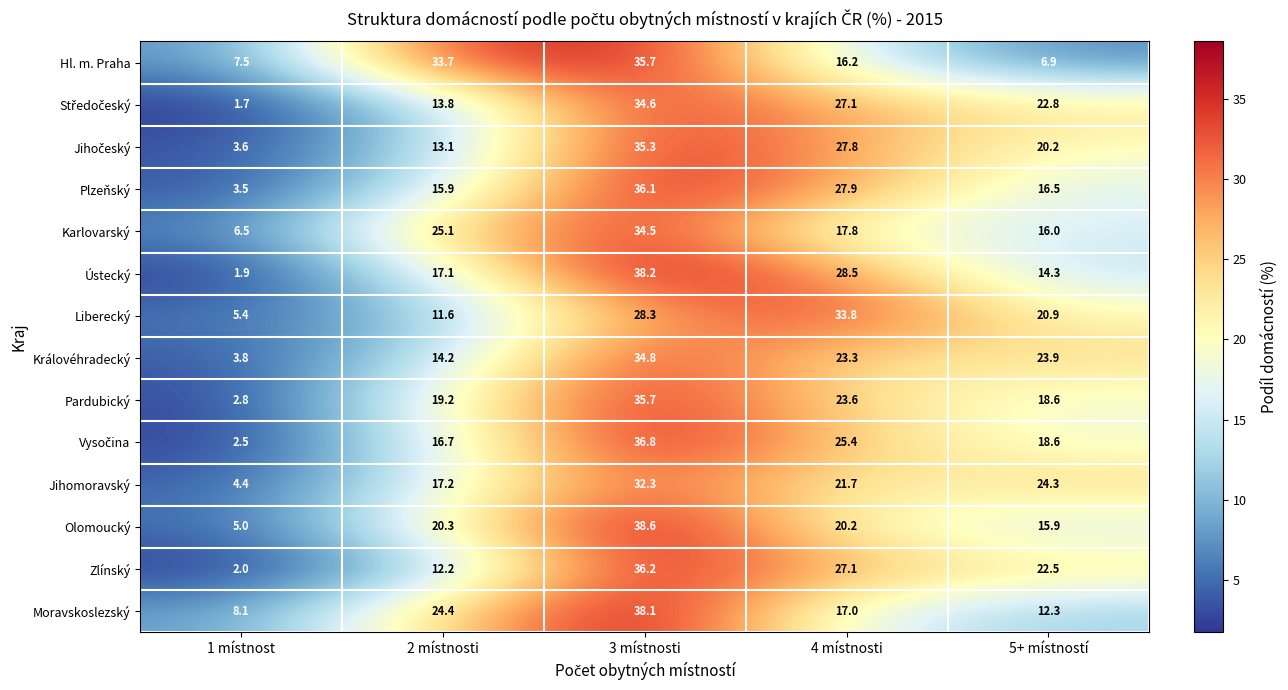

Which label corresponds to the largest value in the chart?

3 místnosti